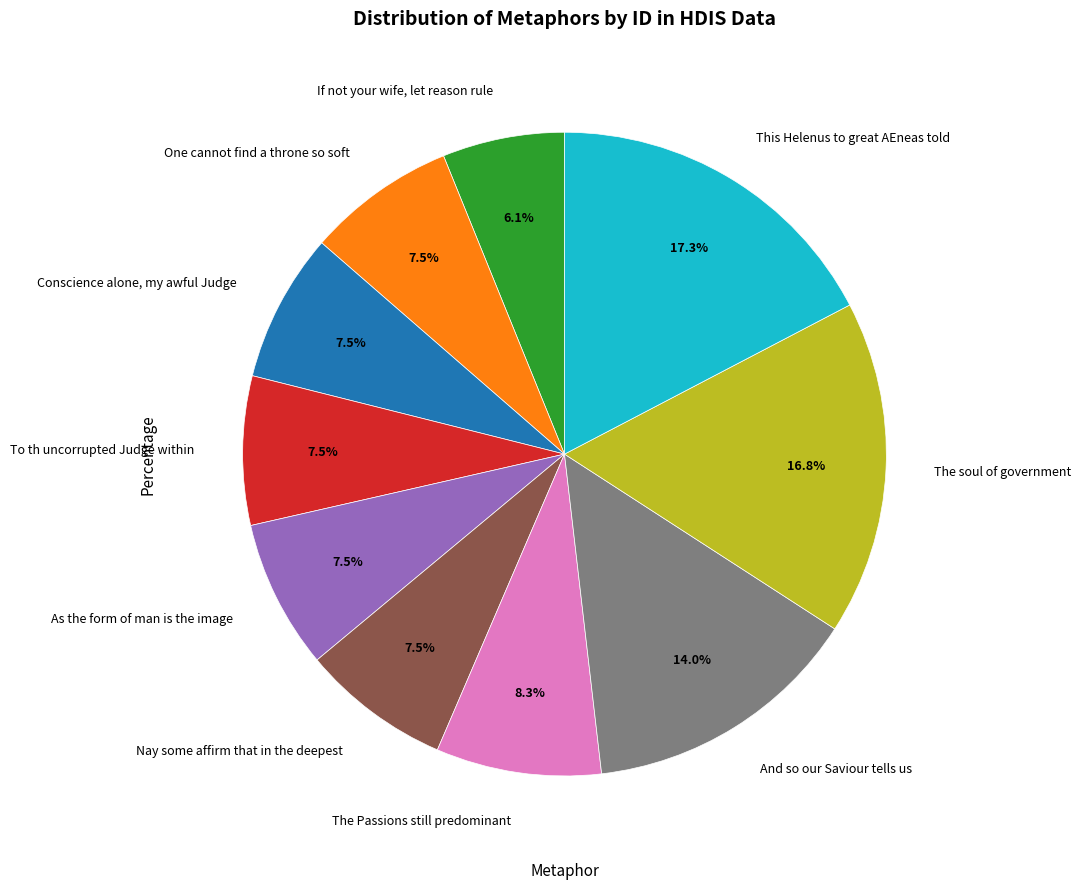

Count the number of slices in the pie.

10